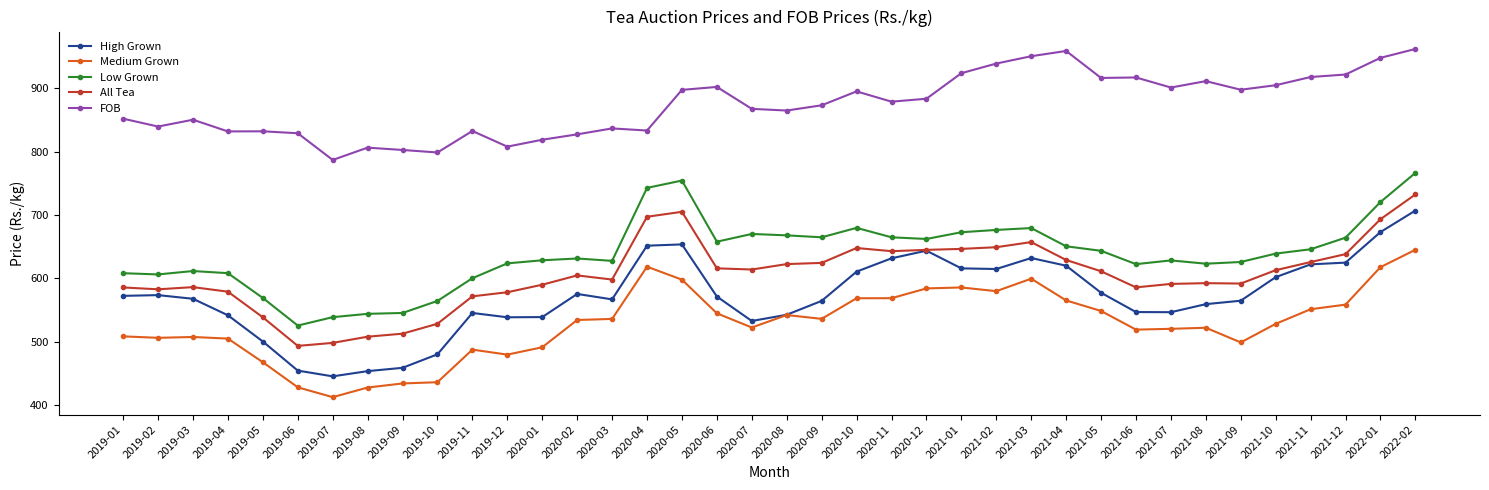

What is the average value of the Low Grown series?

638.2